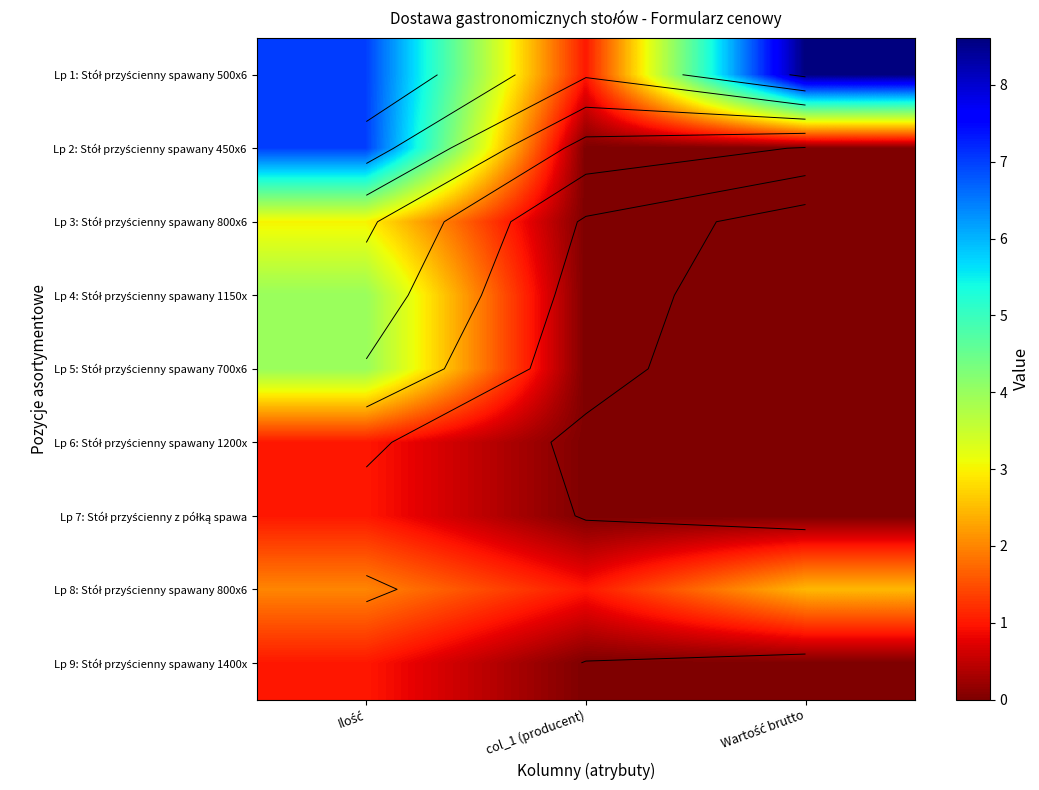

At which label is Lp 7: Stół przyścienny z półką spawa closest to 0?

col_1 (producent)